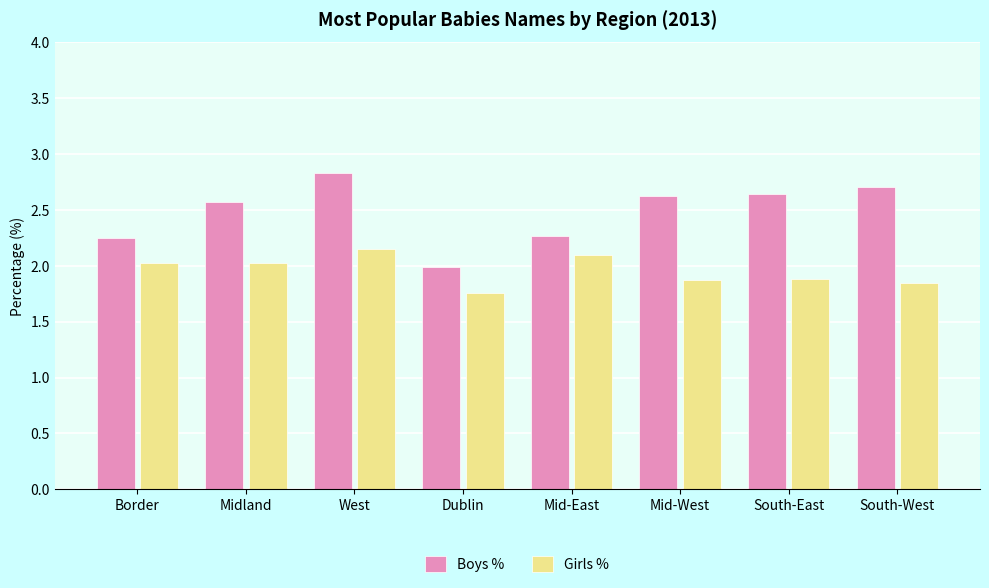

How many groups of bars are there?

8